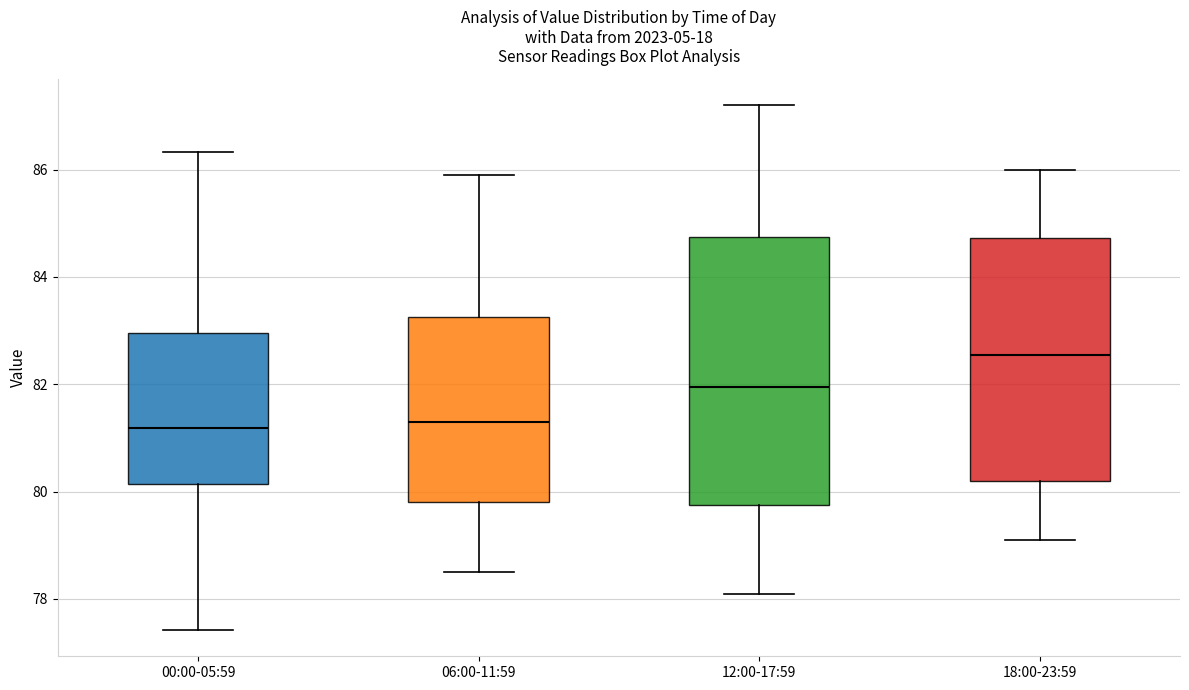

Where does the upper whisker of the box for 06:00-11:59 end on the y-axis? The values are not printed on the chart, so give them approximately, as read against the axis.

86.0